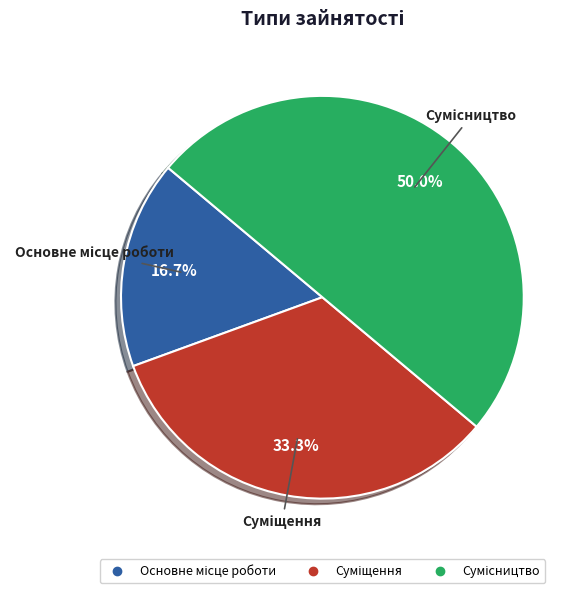

Which has a higher value, Сумісництво or Основне місце роботи?

Сумісництво